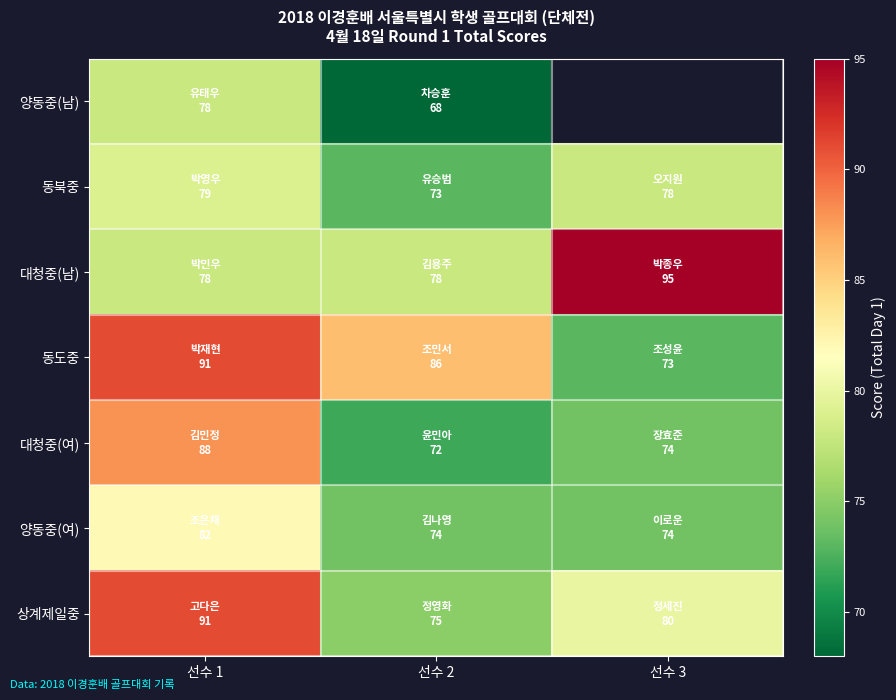

Read the 양동중(여) value at 선수 3.

74.0